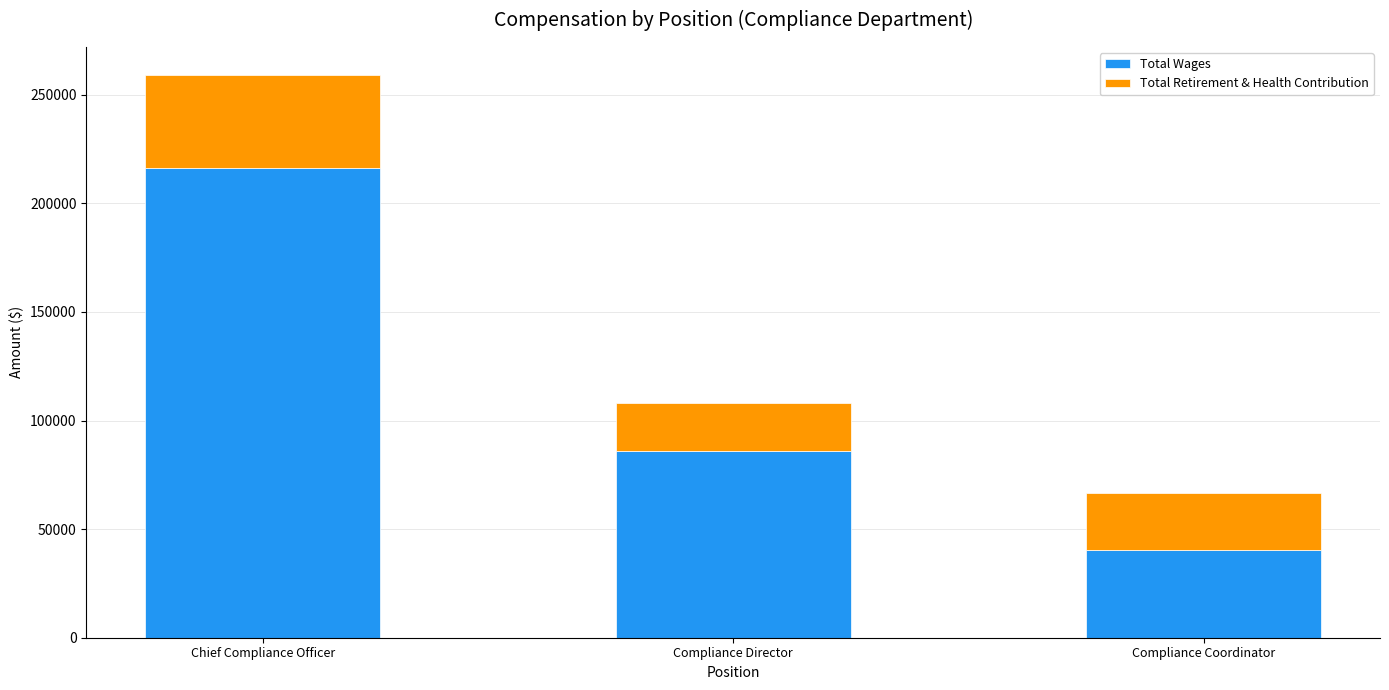

Which category has the highest value in the Total Wages series?

Chief Compliance Officer